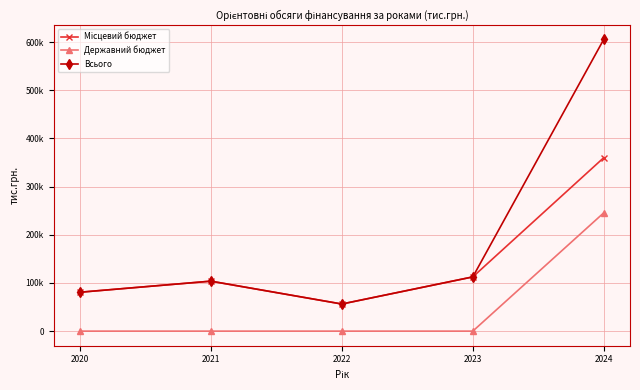

What is the difference between the maximum and minimum values in the Всього series?

549339.0